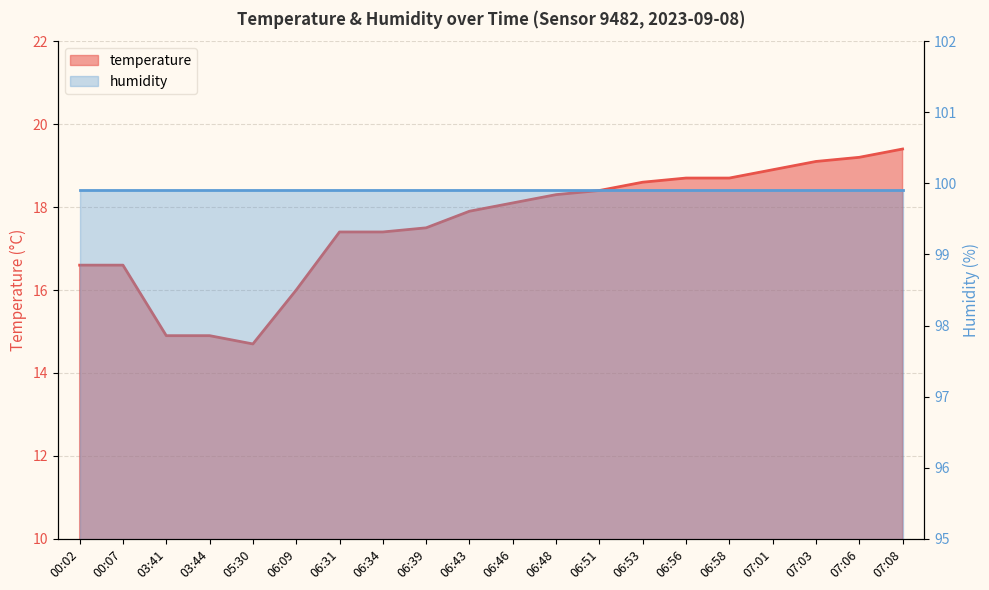

What is the label of the 3rd point from the left?

03:41